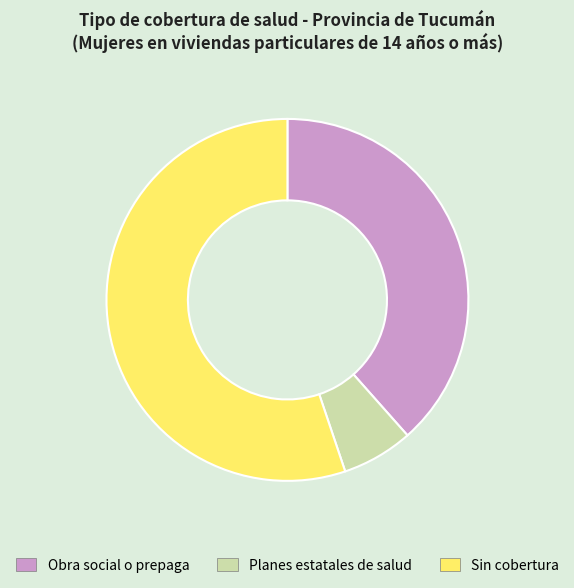

Does any single category account for the majority?

Yes